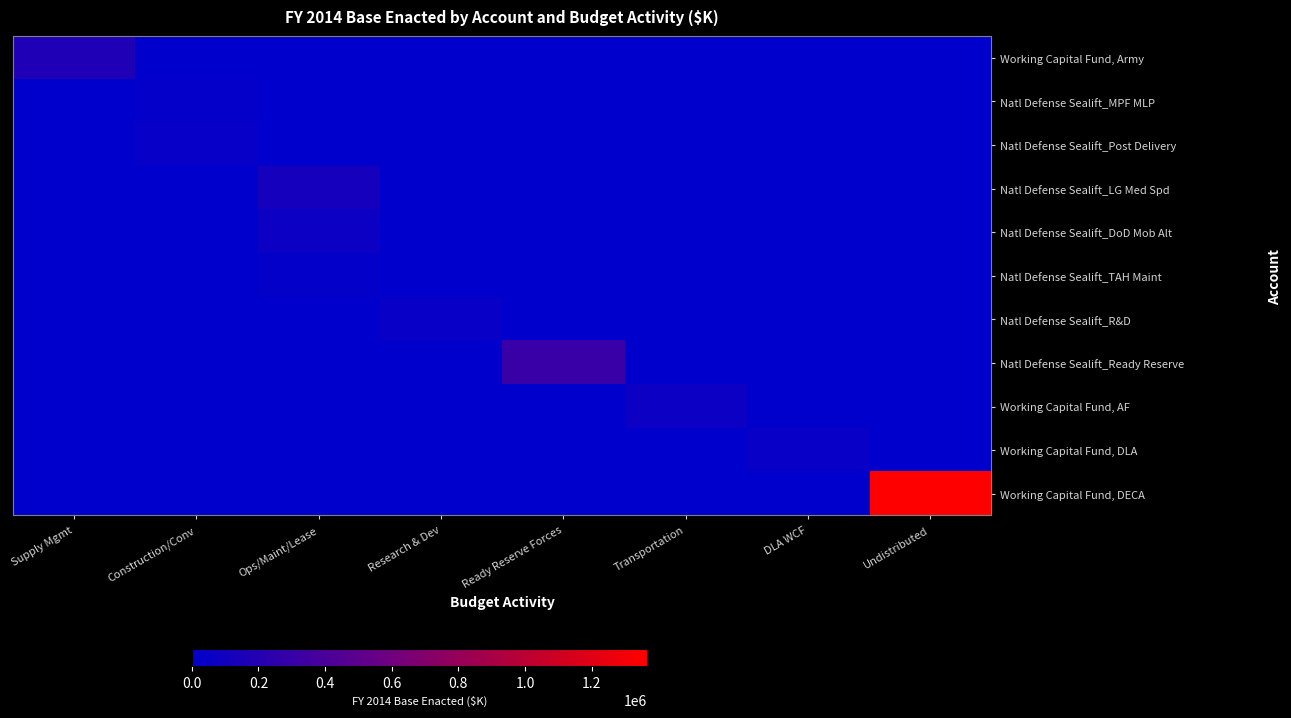

What is the spread (max minus min) of values at Ready Reserve Forces?

299025